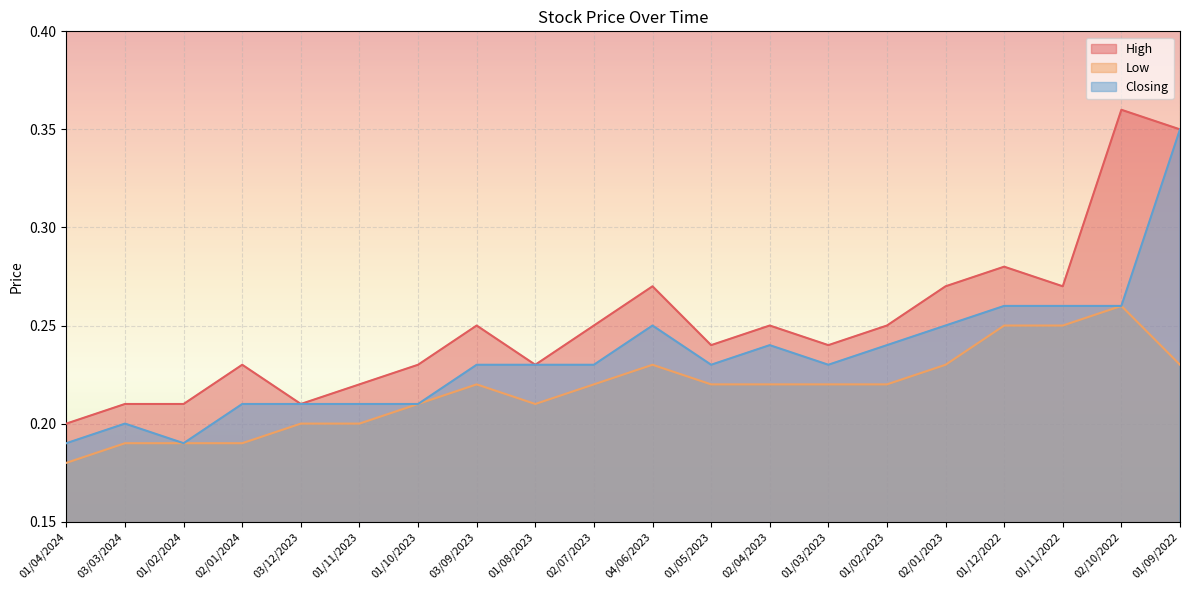

At 01/11/2023, list the series in order from largest to smallest.

High, Closing, Low